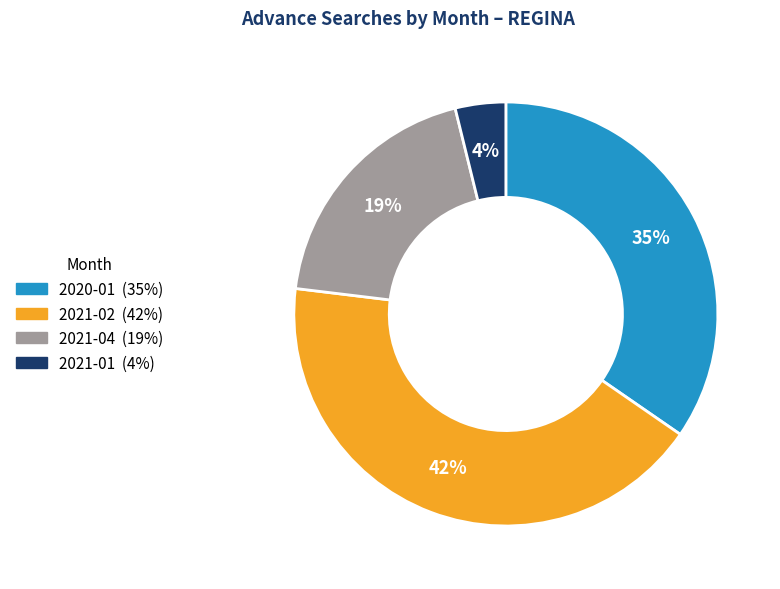

Combined, do 2021-04 and 2020-01 account for over 50%?

Yes